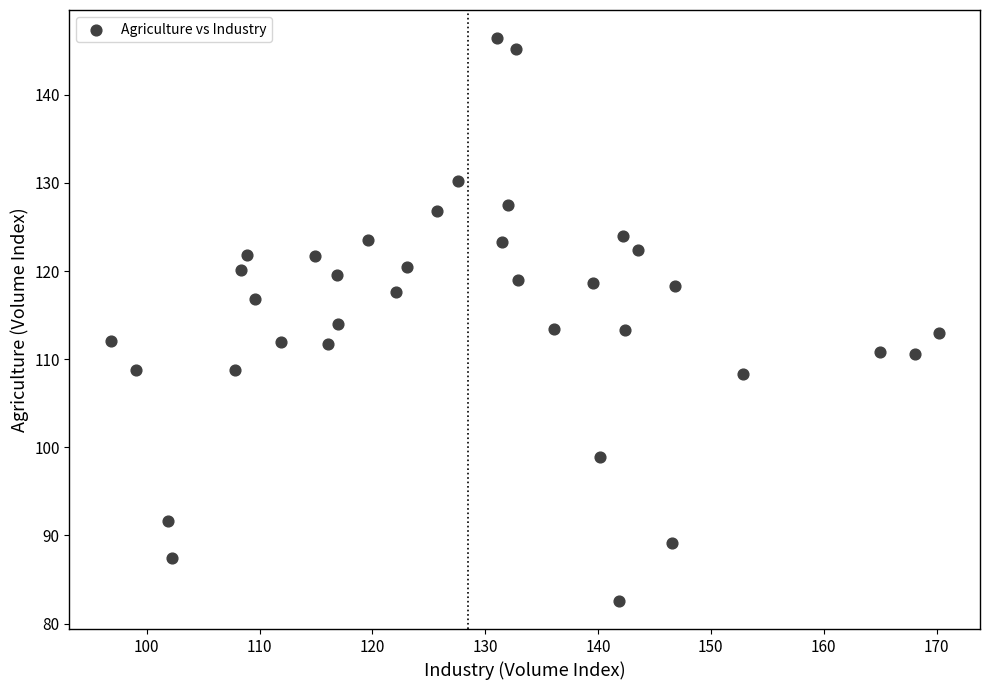

What is the range of X values (max minus min)?

73.4